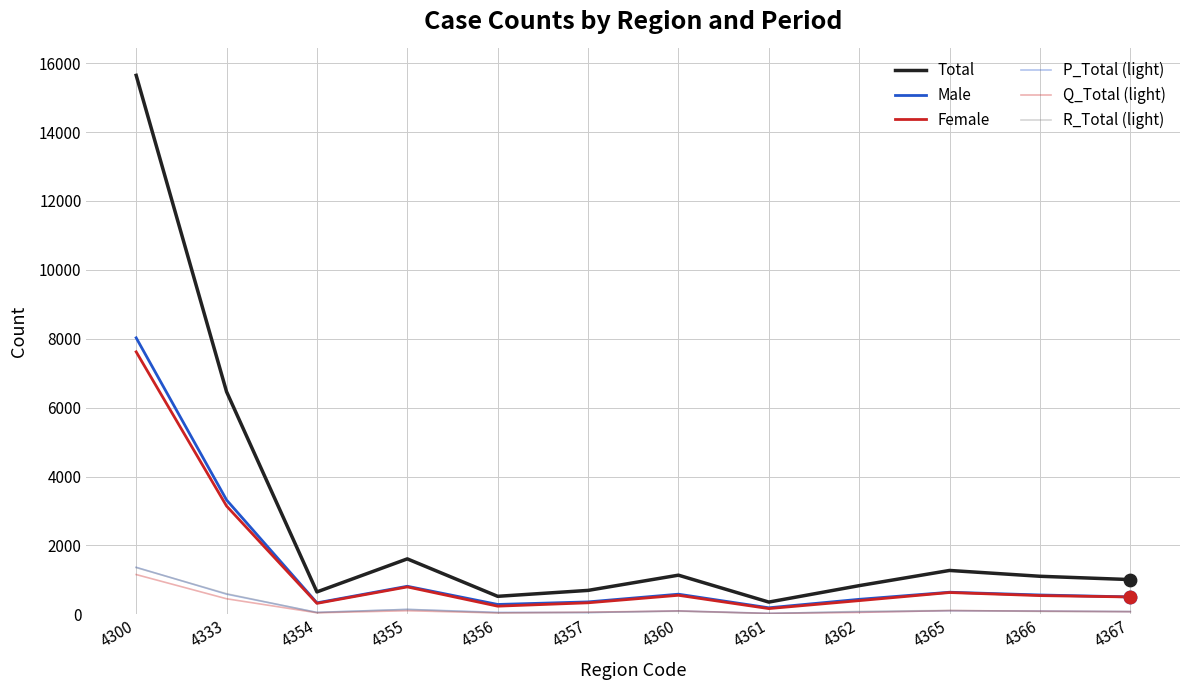

Which series has the largest total across all categories?

Total